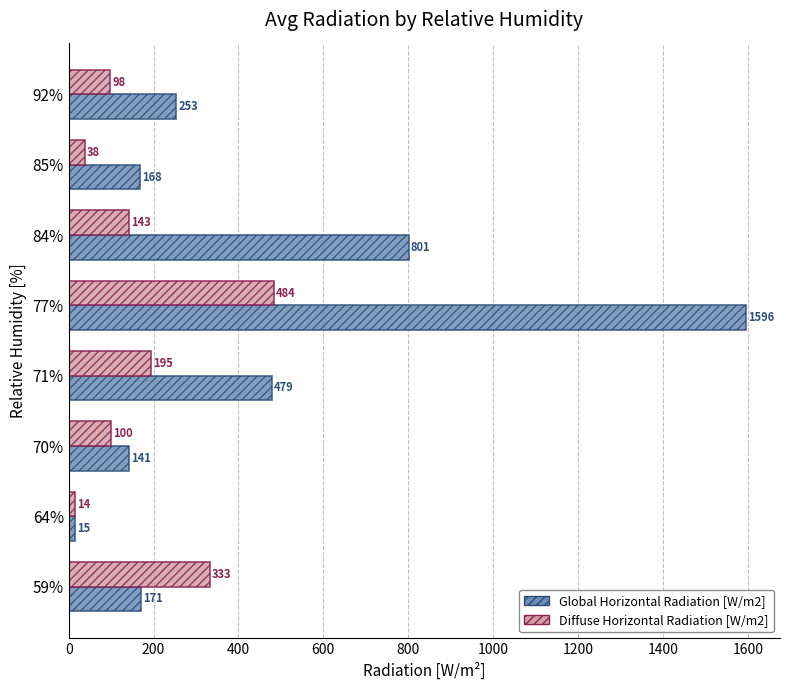

The Global Horizontal Radiation [W/m2] series shows 968 at 77%. True or false?

False